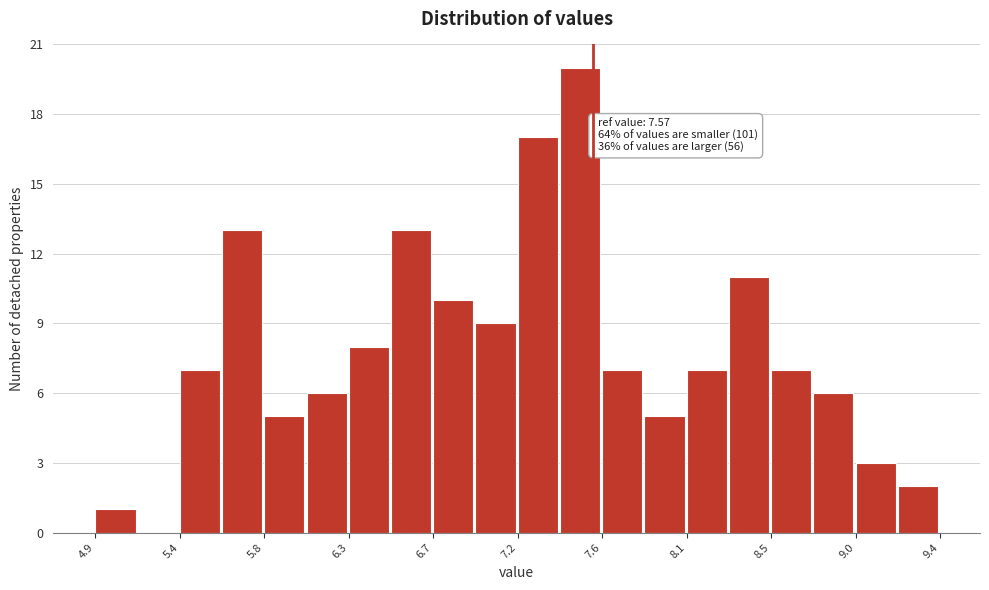

Which range on the x-axis has the tallest bar?

7.40 to 7.60